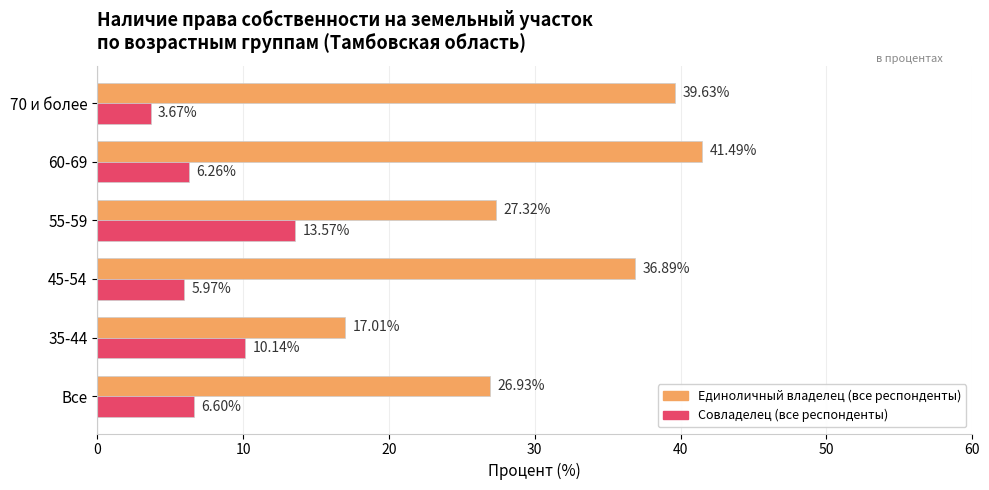

What is the maximum value for Единоличный владелец (все респонденты)?

41.5